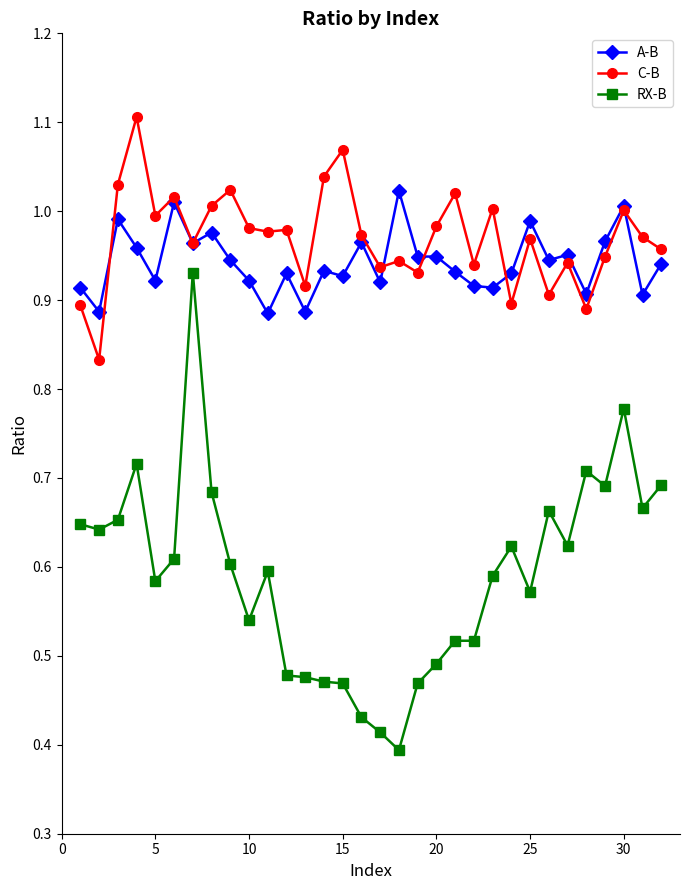

Rank the series by their maximum value, from lowest to highest.

RX-B, A-B, C-B